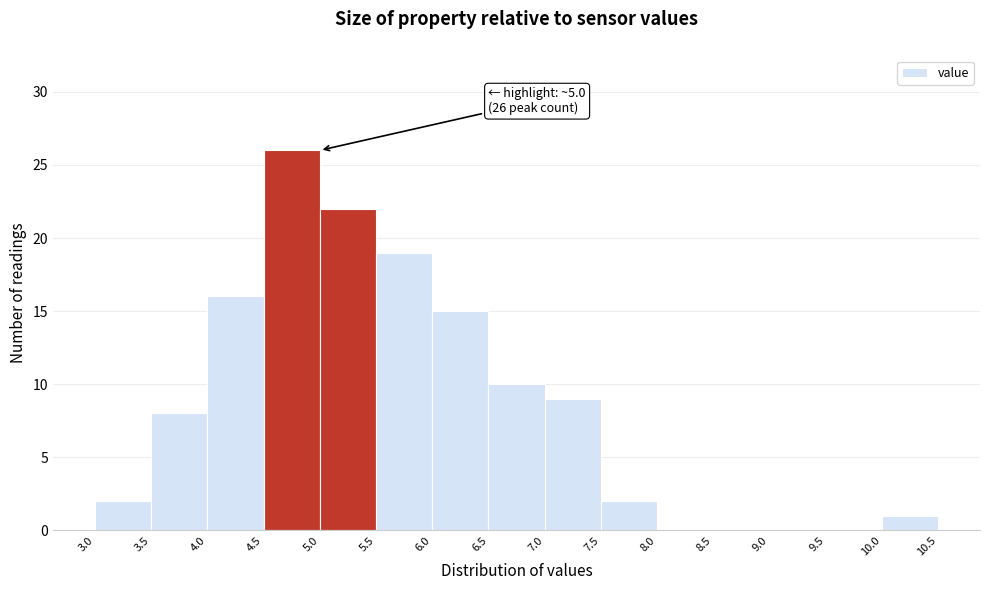

Which range on the x-axis has the tallest bar?

4.5 to 5.0